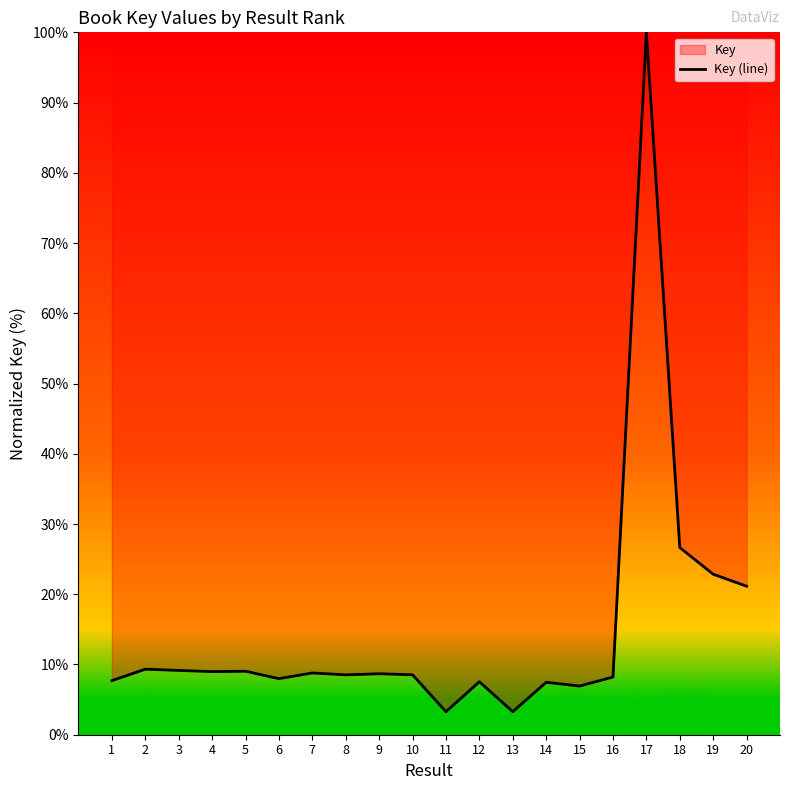

Where does the data first go above 8?

2